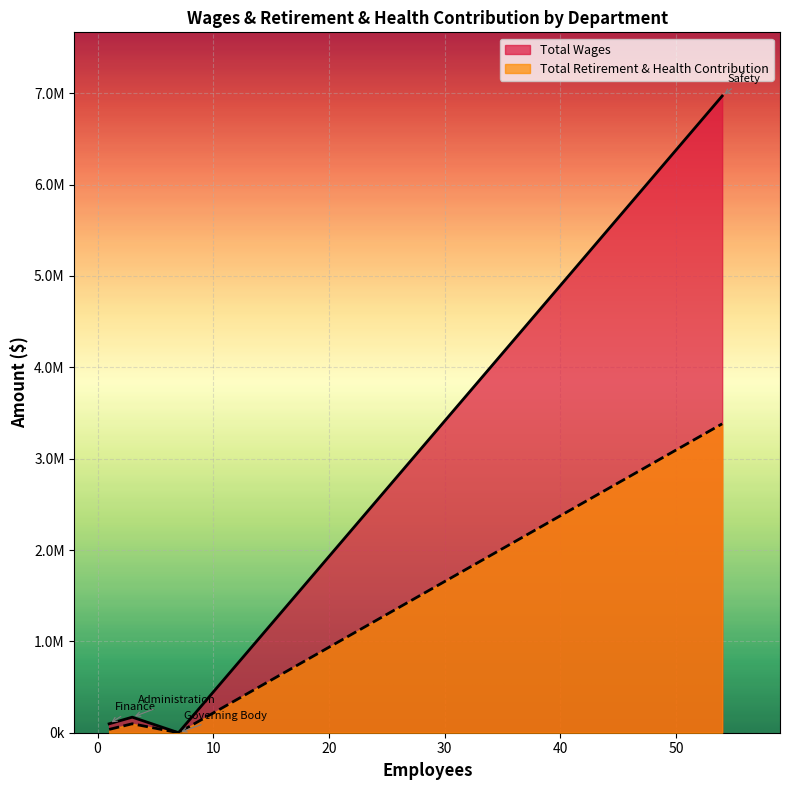

What is the greatest value displayed?

6969249